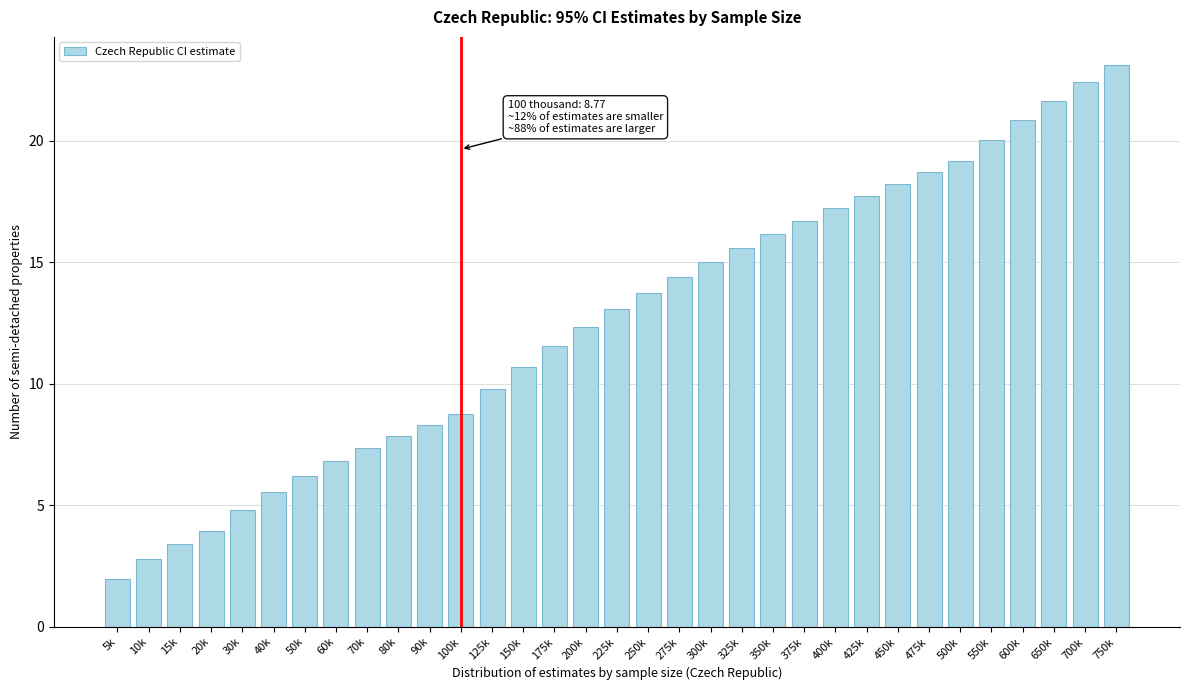

What is the average value?

12.6